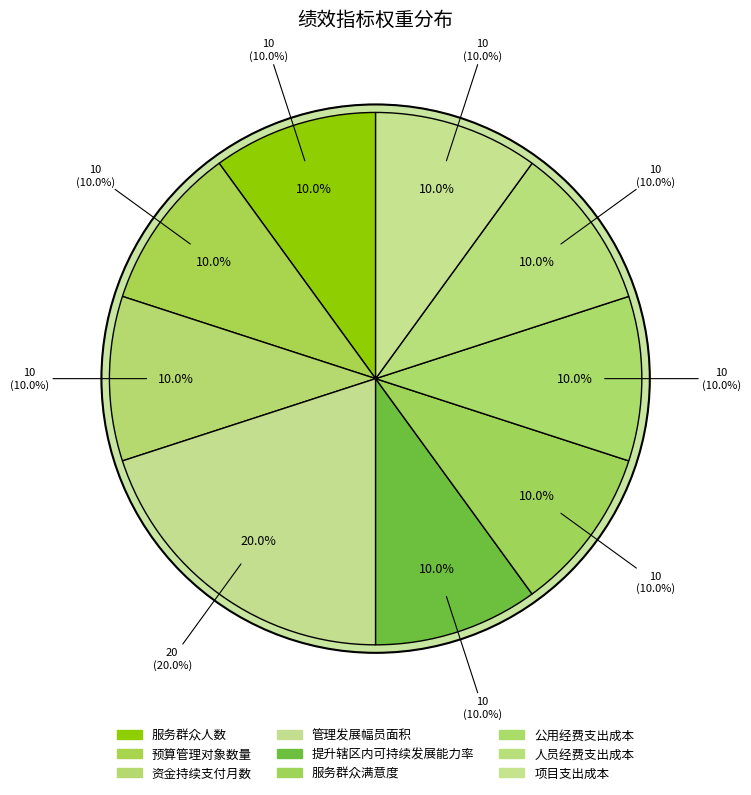

Which category has the smallest portion of the pie?

服务群众人数